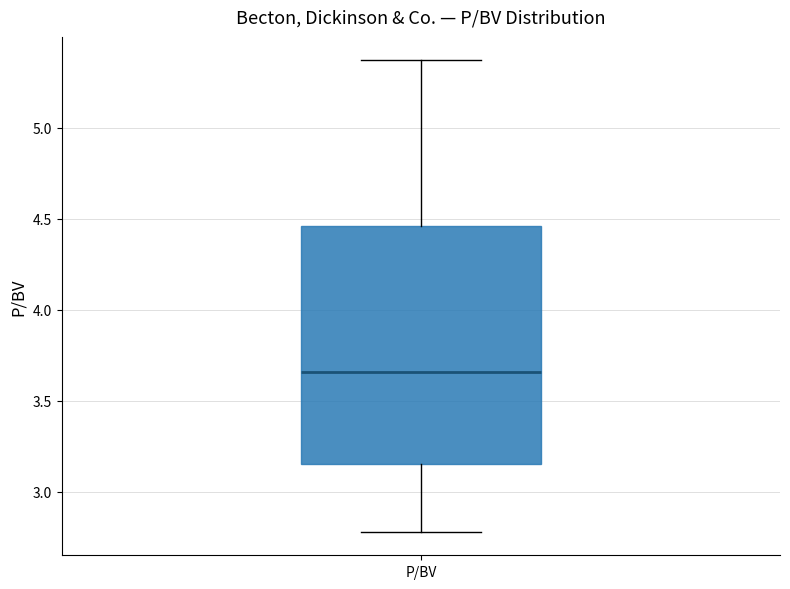

Where is the lower edge of the box for P/BV on the y-axis? The values are not printed on the chart, so give them approximately, as read against the axis.

3.15